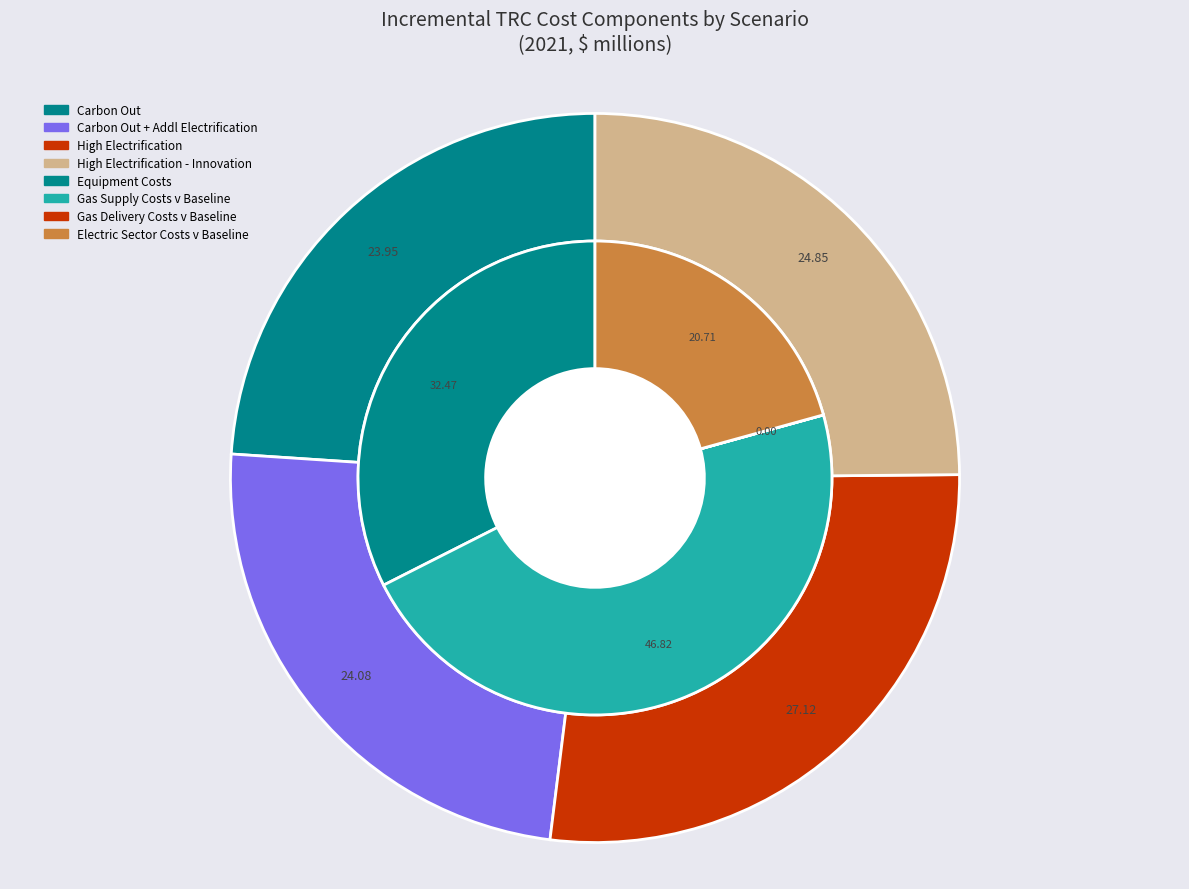

Which slice is the smallest?

Carbon Out